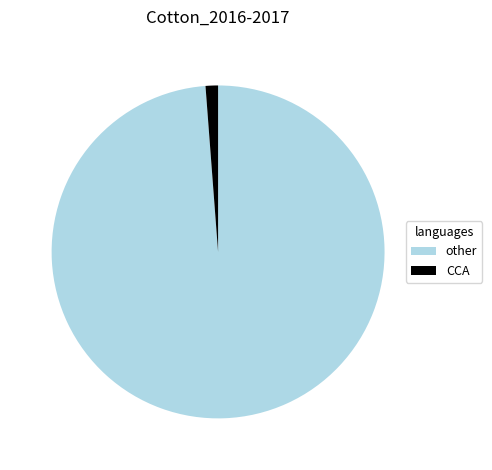

Does any single category account for the majority?

Yes